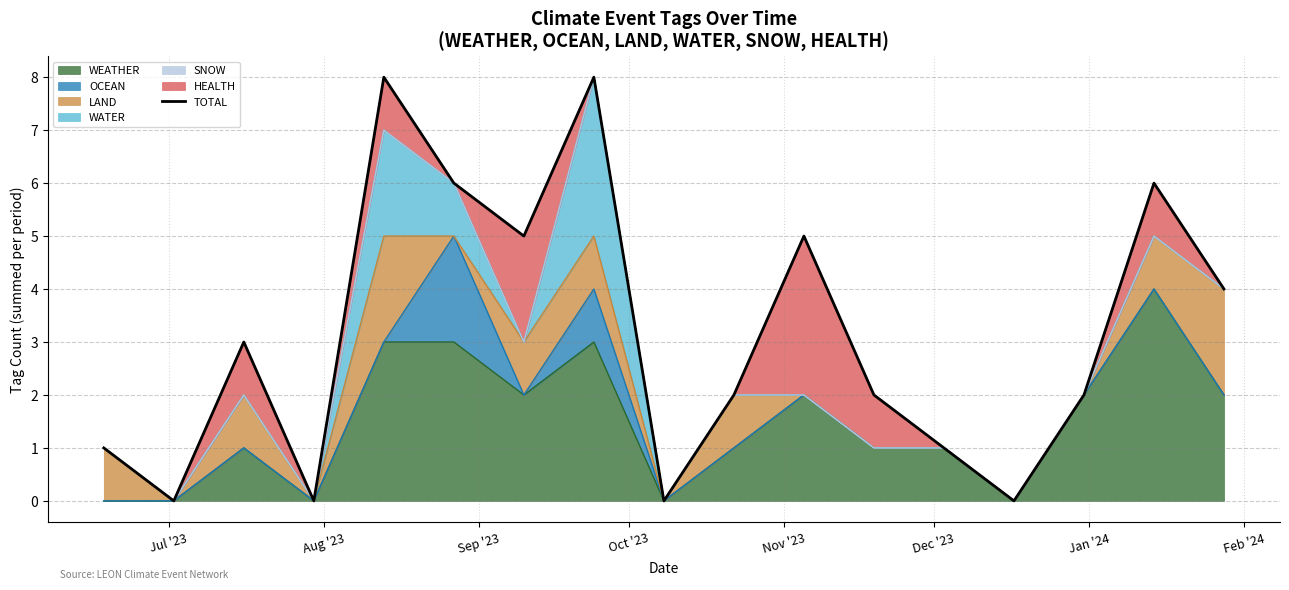

Reading left to right, list all the values displayed in this chart.

1	0	3	0	8	6	5	8	0	2	5	2	1	0	2	6	4